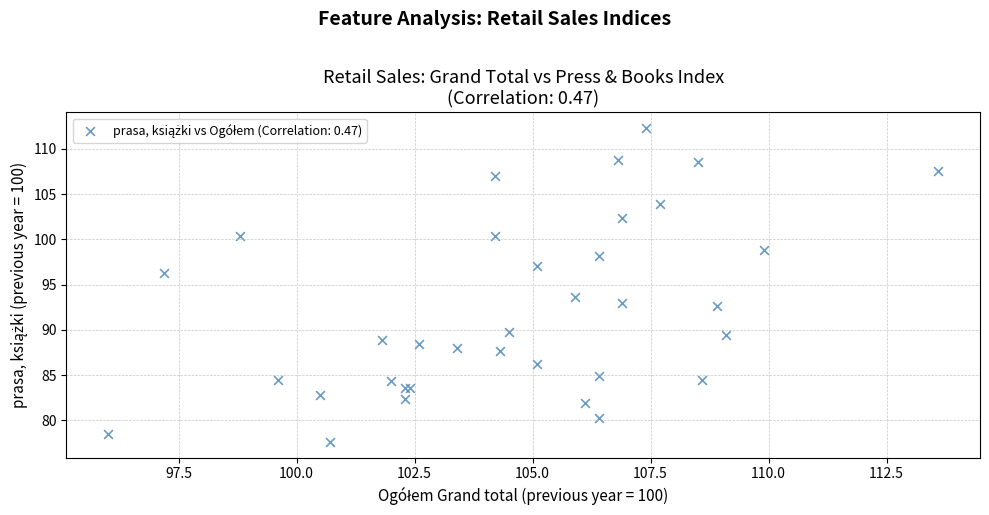

What Y value in the scatter plot is closest to 94?

93.6